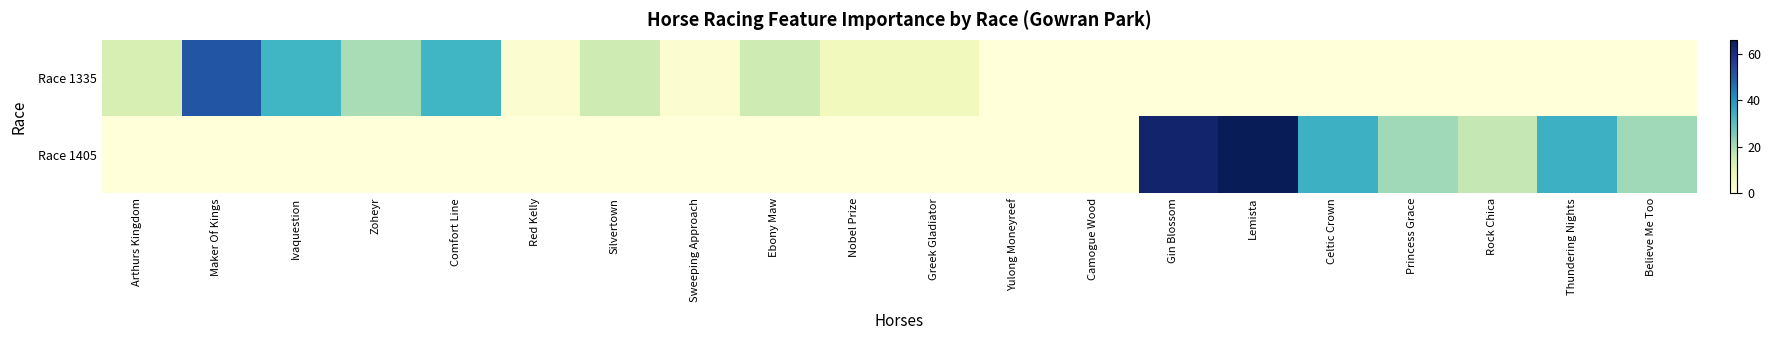

List the series in order of their peak value, highest first.

Race 1405, Race 1335